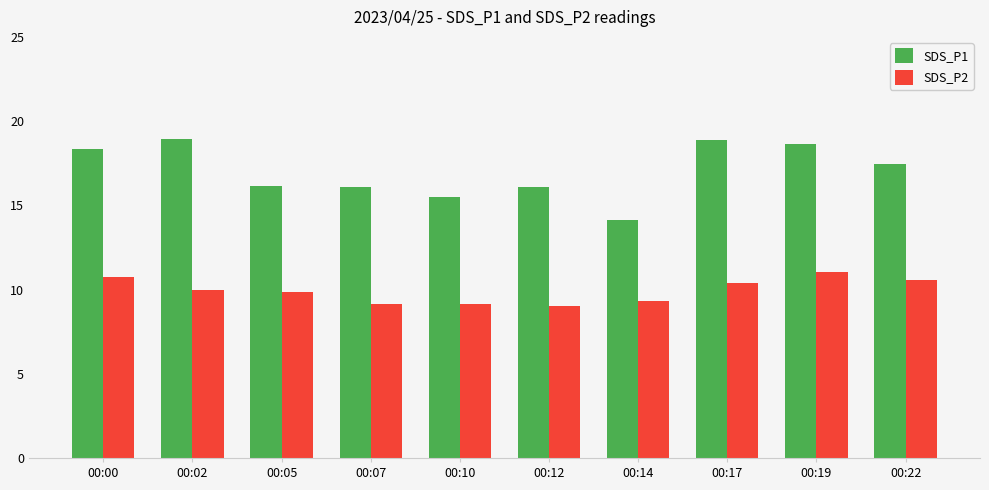

Which series has the widest spread of values?

SDS_P1